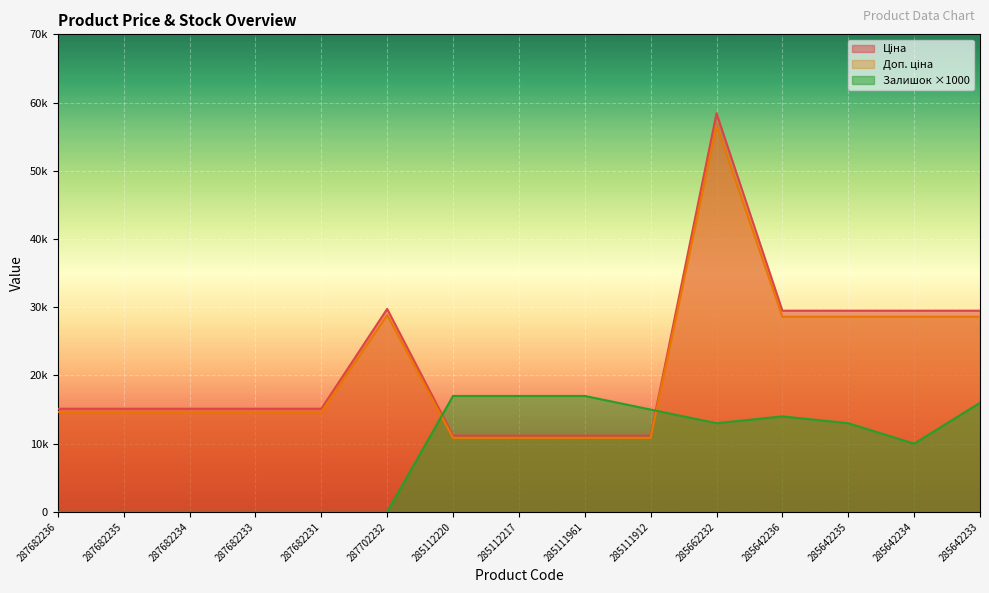

Which series has the largest total across all categories?

Ціна